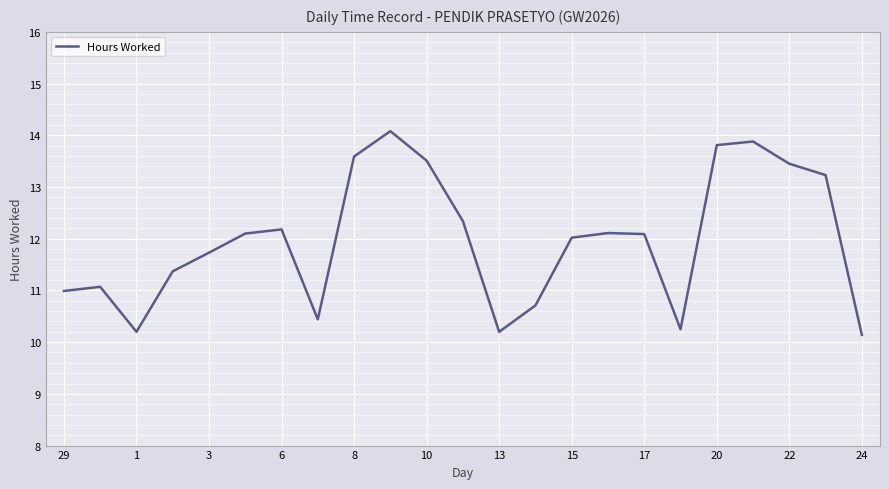

How many interior local valleys (lower than both neighbors) does the data have?

4